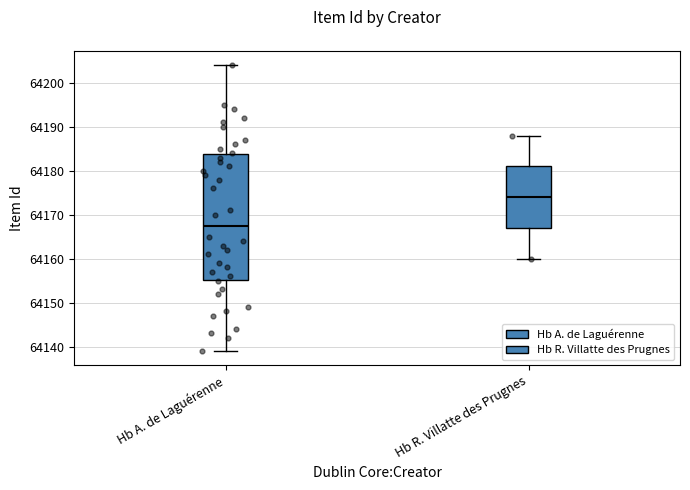

Reading left to right, read every box against the y-axis: the position of its median line, the range the box covers, and the ends of its whiskers. The values are not printed on the chart, so give them approximately, as read against the axis.

Hb A. de Laguérenne: median 64168, box 64155 to 64184, whiskers 64139 to 64204
Hb R. Villatte des Prugnes: median 64174, box 64167 to 64181, whiskers 64160 to 64188